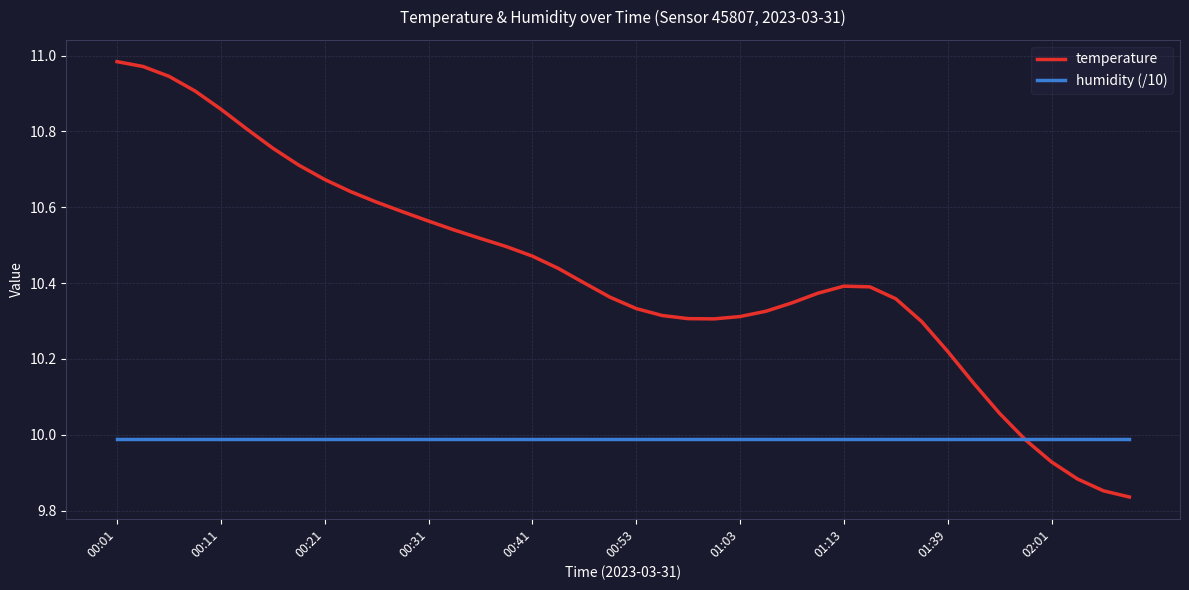

Rank the series by their maximum value, from highest to lowest.

temperature, humidity (/10)